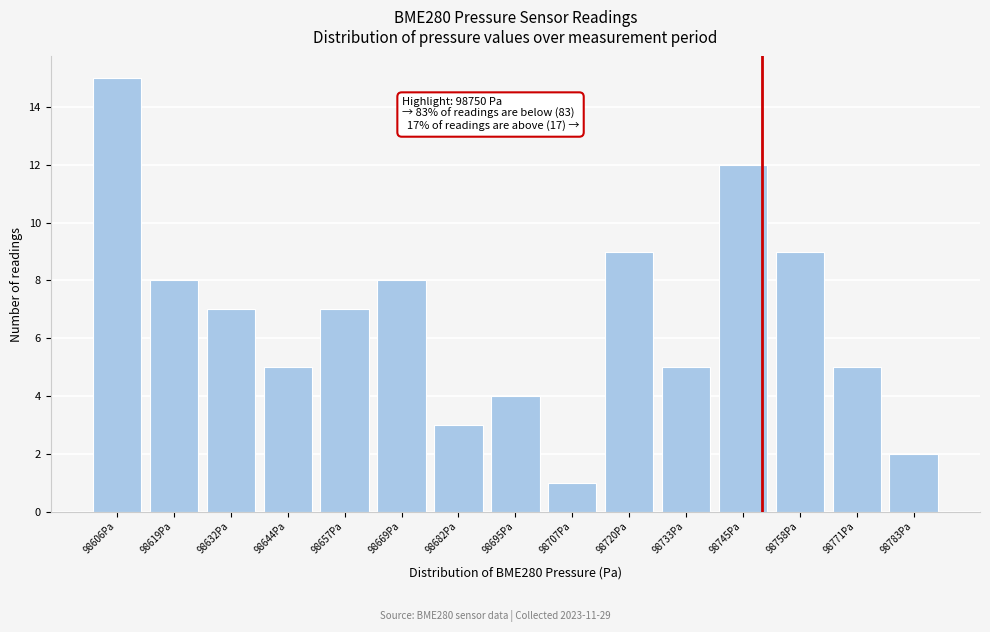

Over which range of the x-axis is the bar tallest?

98600 to 98614